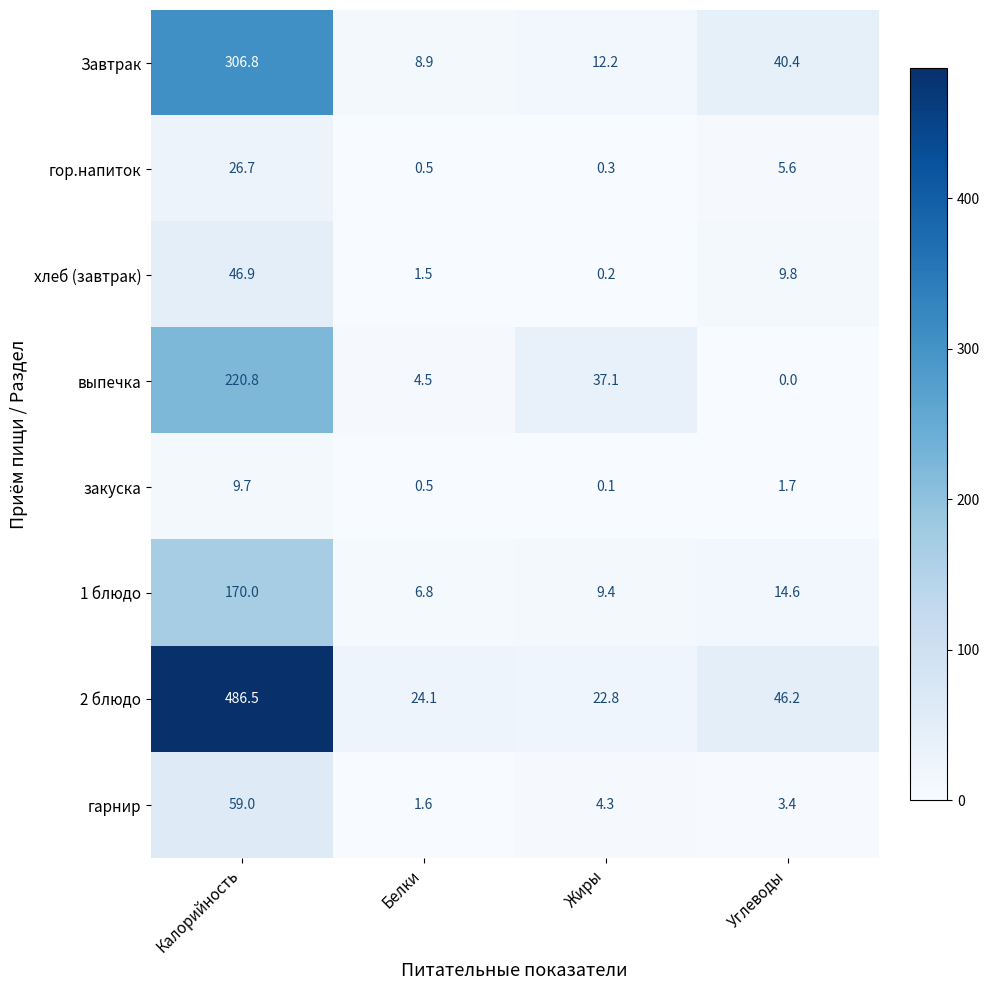

Rank the series at Углеводы from lowest to highest value.

выпечка, закуска, гарнир, гор.напиток, хлеб (завтрак), 1 блюдо, Завтрак, 2 блюдо